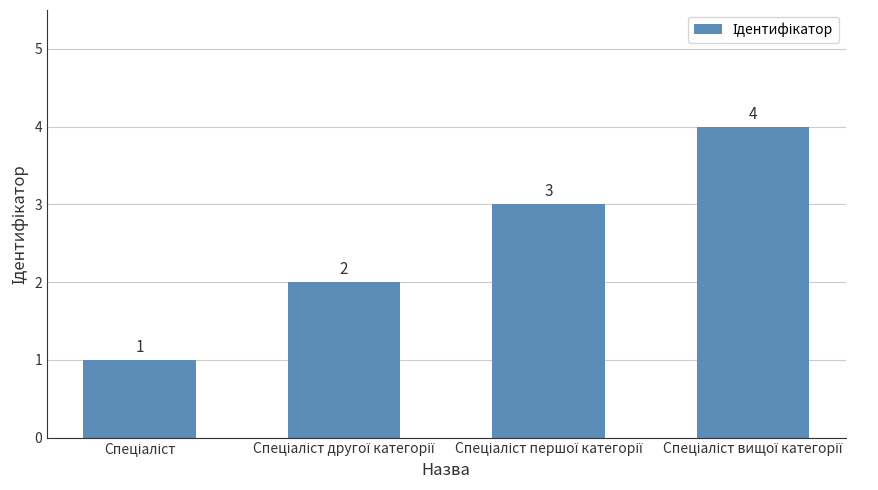

What is the sum of all values?

10